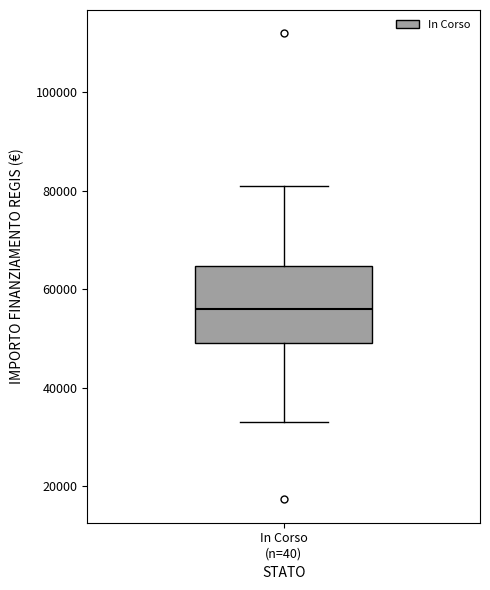

Where does the lower whisker of the box for In Corso (n=40) end on the y-axis? The values are not printed on the chart, so give them approximately, as read against the axis.

32000